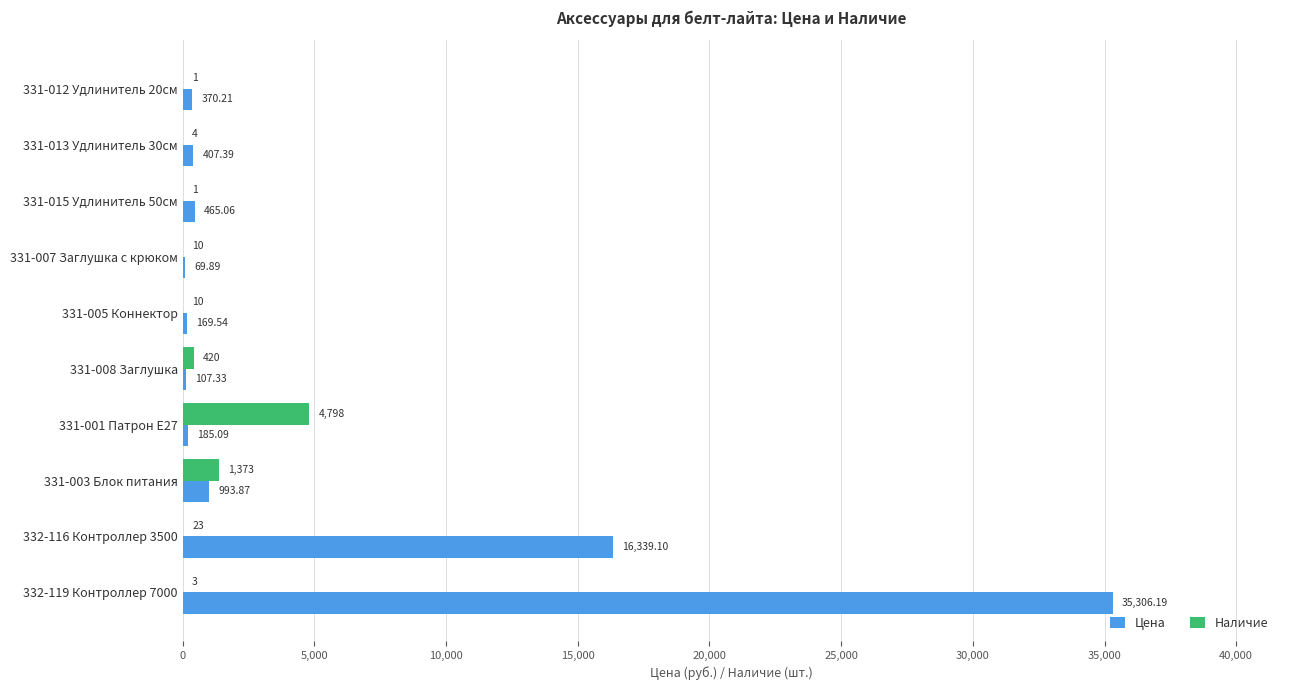

Which series has the largest range (max minus min)?

Цена